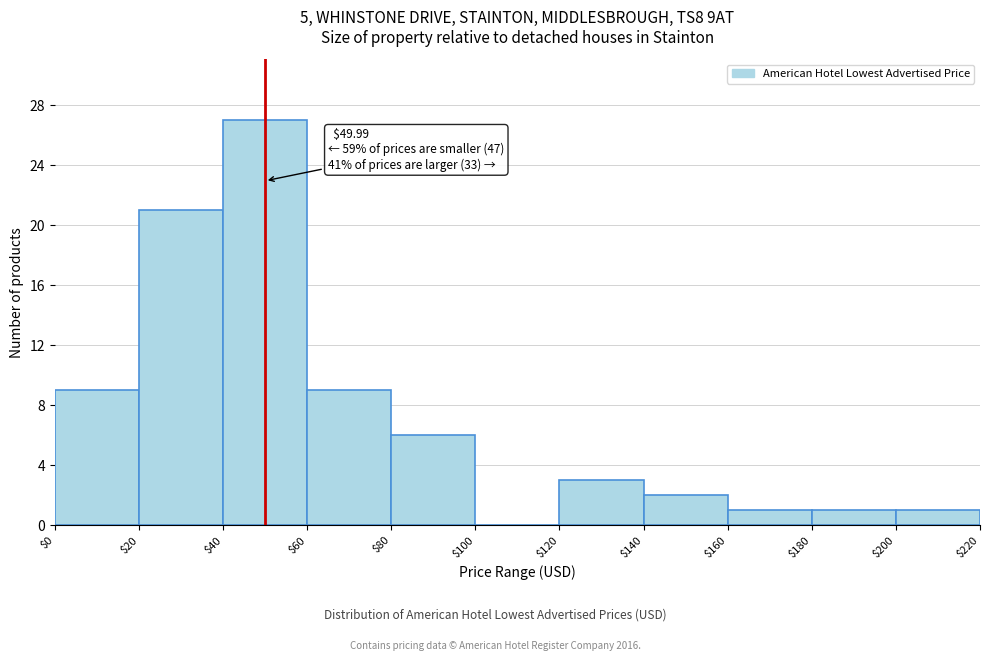

Which range on the x-axis has the tallest bar?

$40 to $60